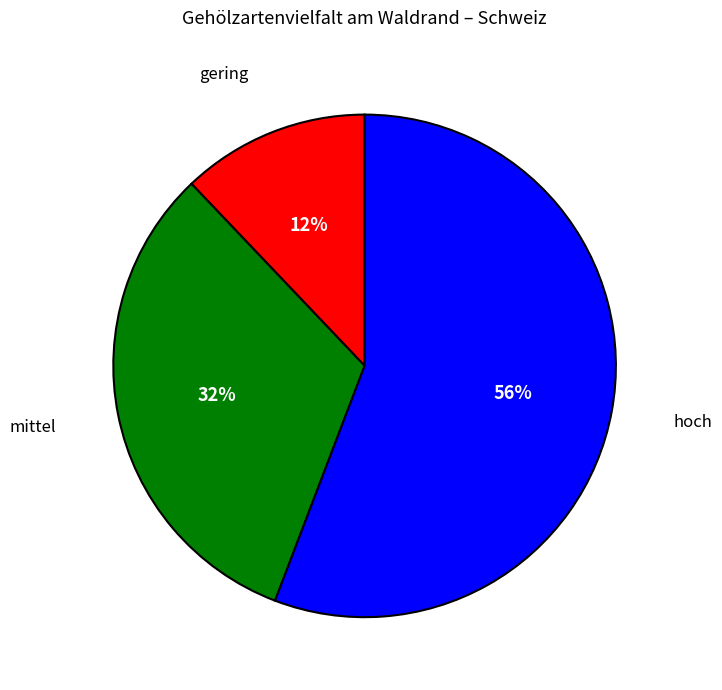

Which has a higher value, mittel or hoch?

hoch